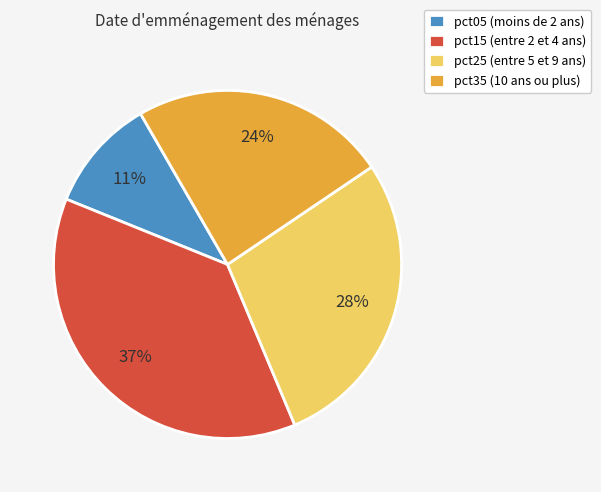

The pct35 (10 ans ou plus) slice represents 38% of the pie. True or false?

False